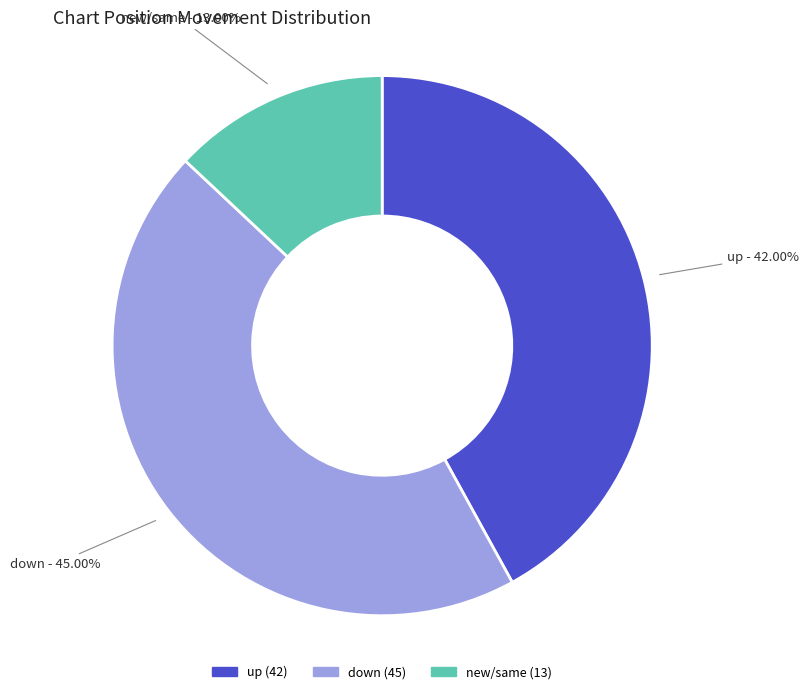

Is there a majority slice in this chart?

No